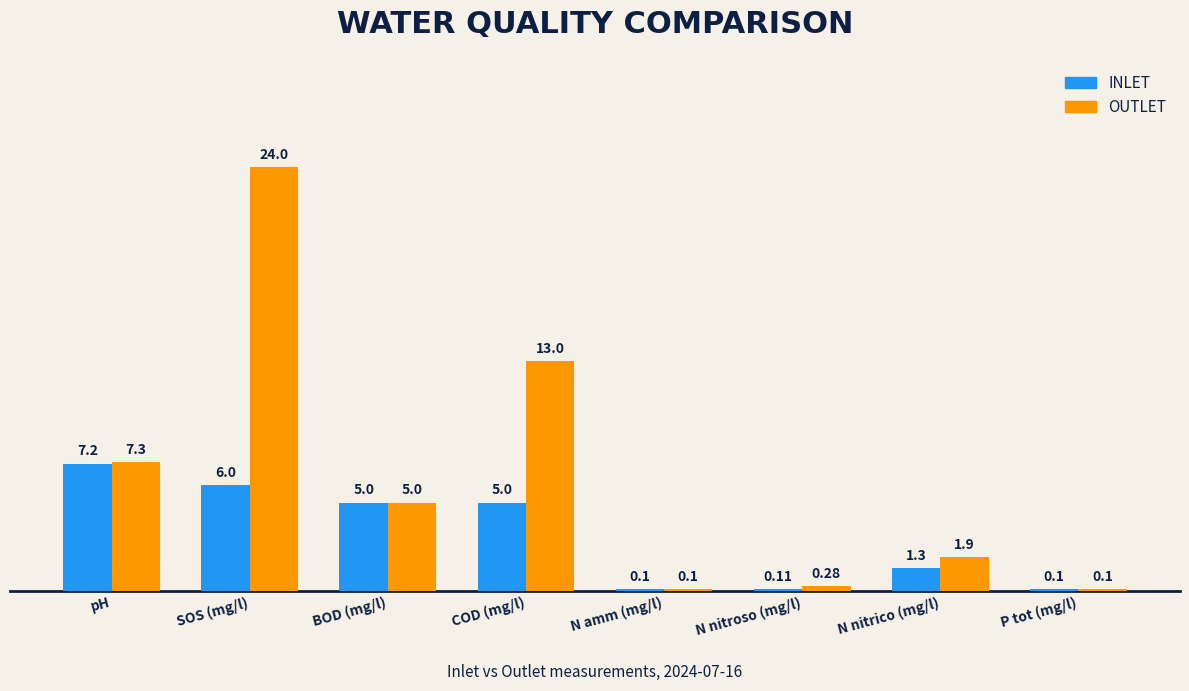

The OUTLET series shows 12.2 at pH. True or false?

False